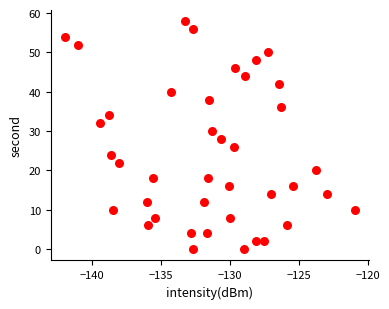

What is the range of Y values (max minus min)?

58